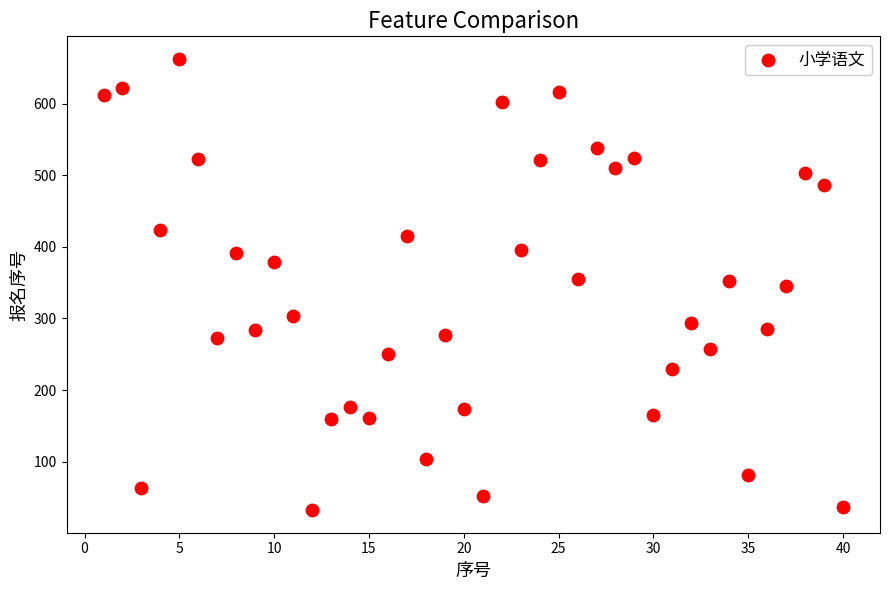

What is the range of Y values (max minus min)?

631